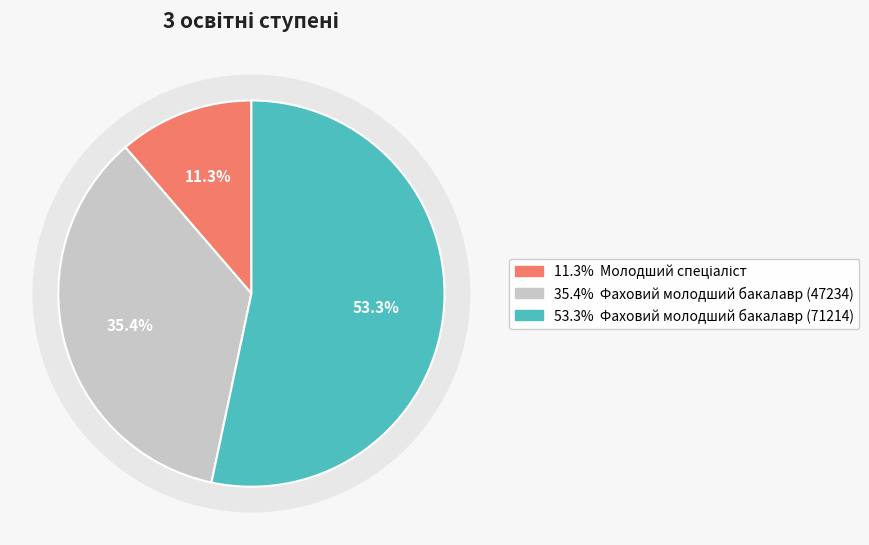

Approximately how many times larger is the value at Фаховий молодший бакалавр (47234) compared to Фаховий молодший бакалавр (71214)?

0.7